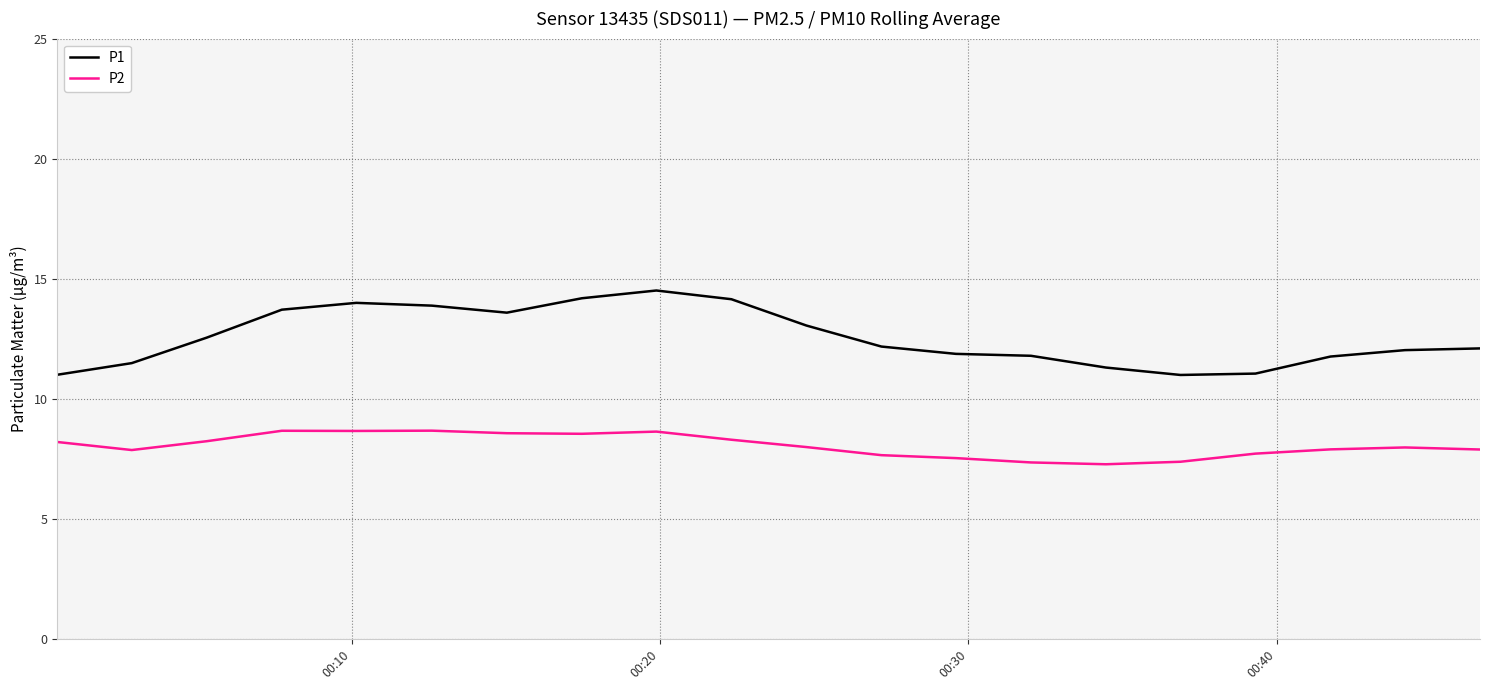

True or false: P1 and P2 cross at least once.

False